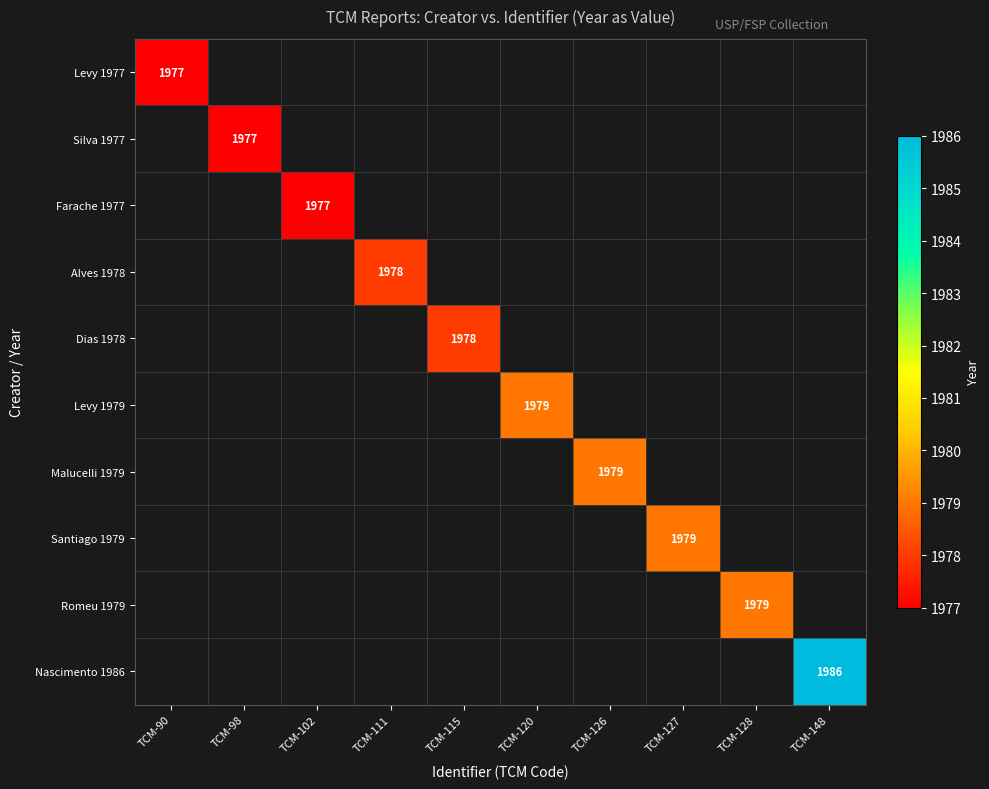

True or false: Dias 1978 has a value of 1978 at TCM-115.

True